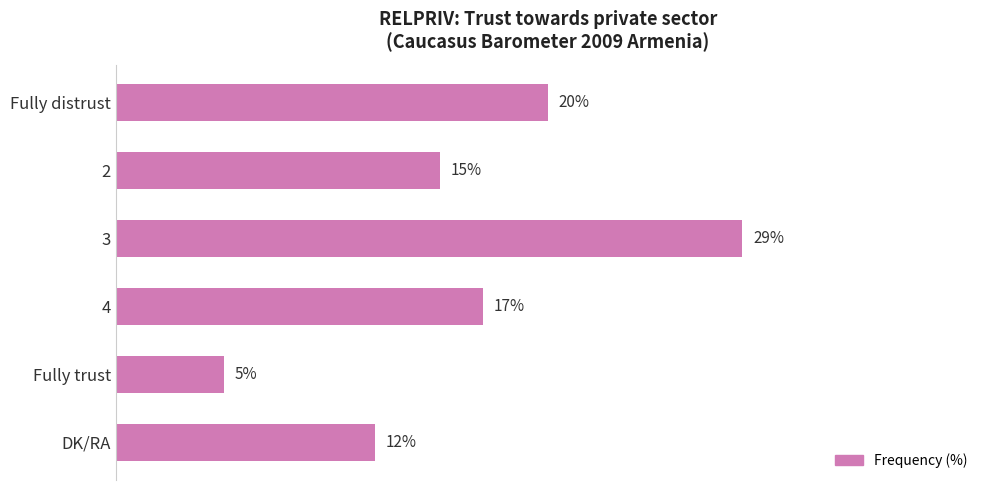

At which category does the chart reach its minimum across all series?

Fully trust